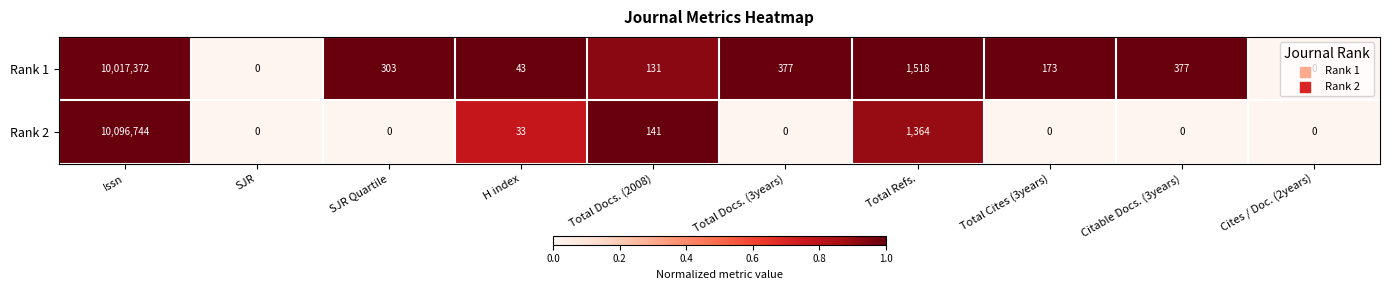

Which series has the widest spread of values?

Rank 2